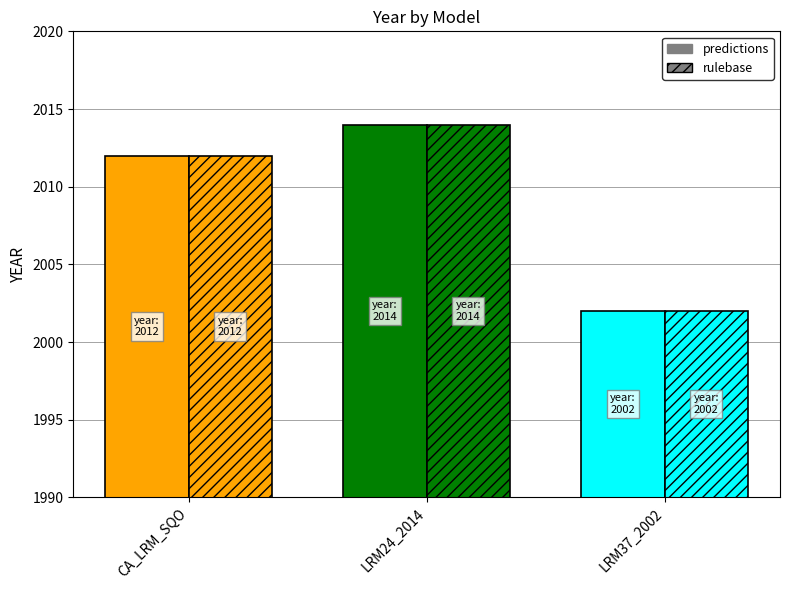

At LRM24_2014, list the series in order from smallest to largest.

predictions, rulebase